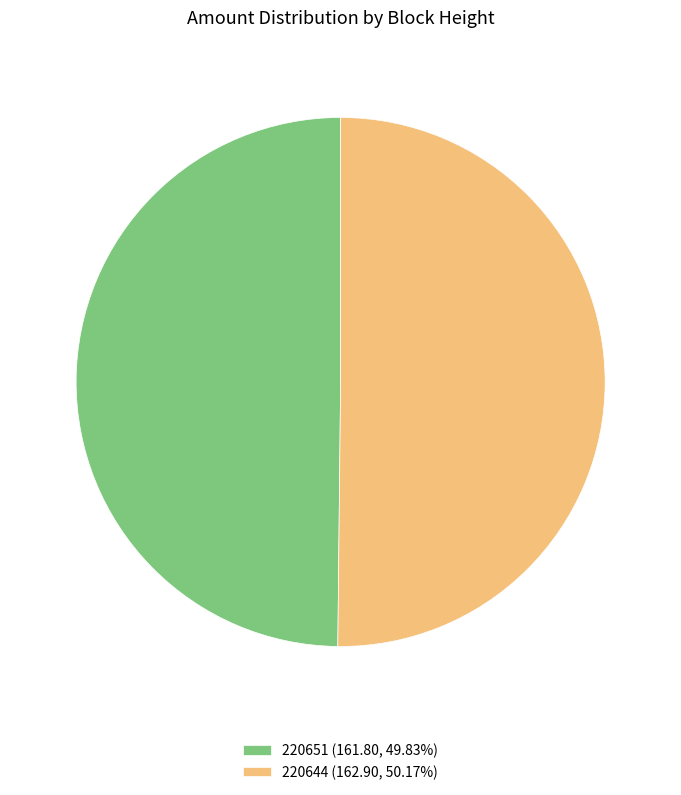

Approximately how many times larger is the value at 220651 (161.80, 49.83%) compared to 220644 (162.90, 50.17%)?

1.0